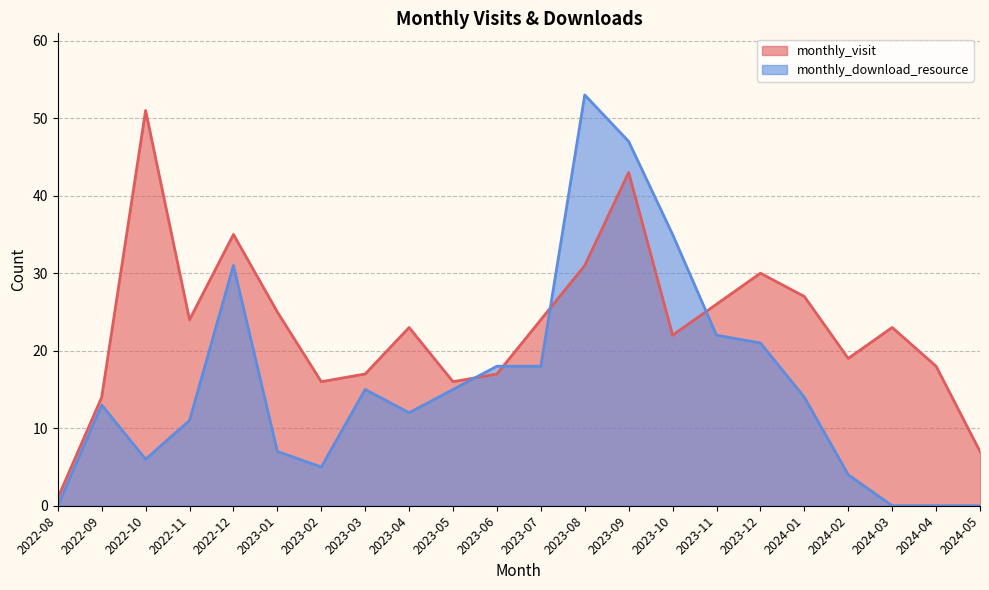

Between which two adjacent categories do monthly_download_resource and monthly_visit first intersect?

2023-05 and 2023-06